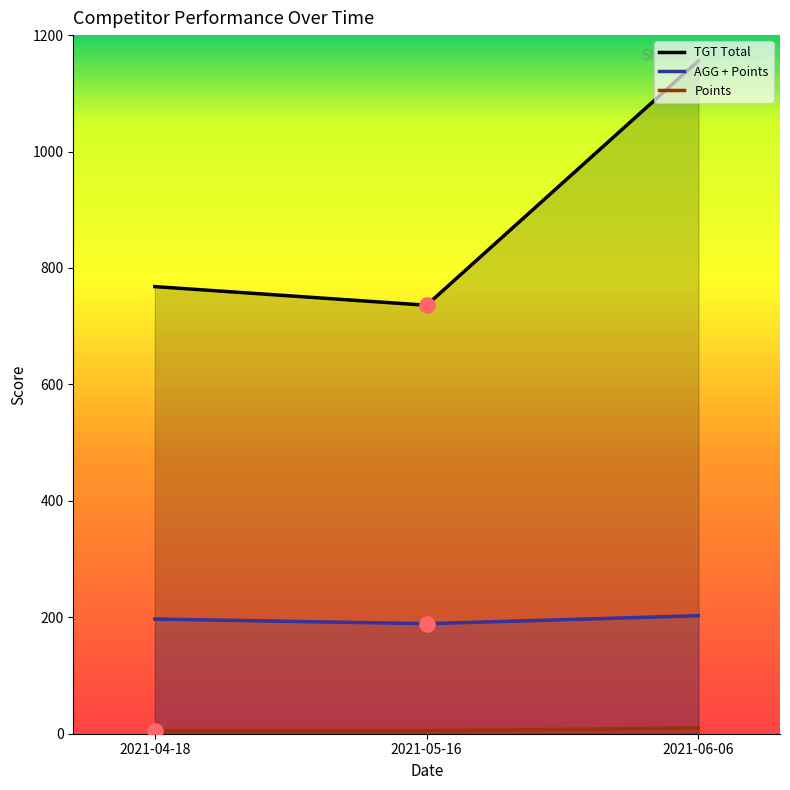

Is the value of TGT Total at 2021-06-06 greater than the value of Points at 2021-06-06?

Yes